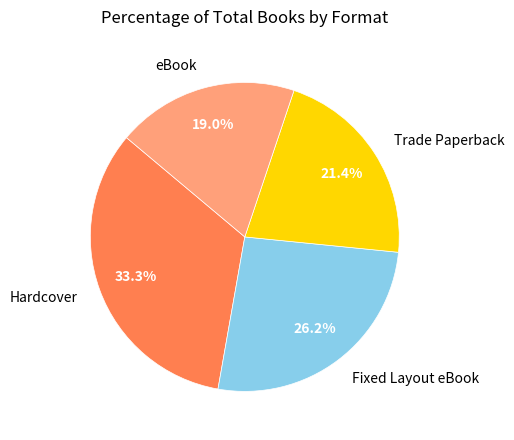

To the nearest percent, what is the average slice percentage?

25%